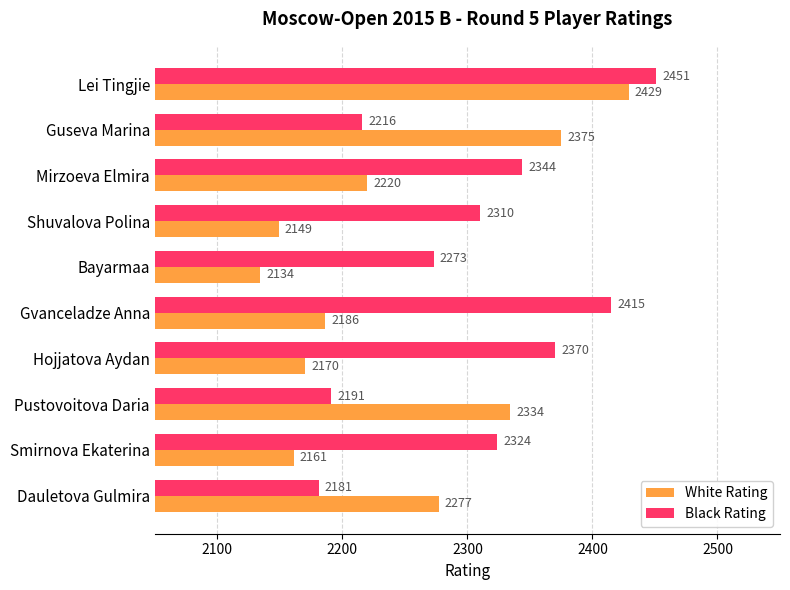

Which series has the largest range (max minus min)?

White Rating